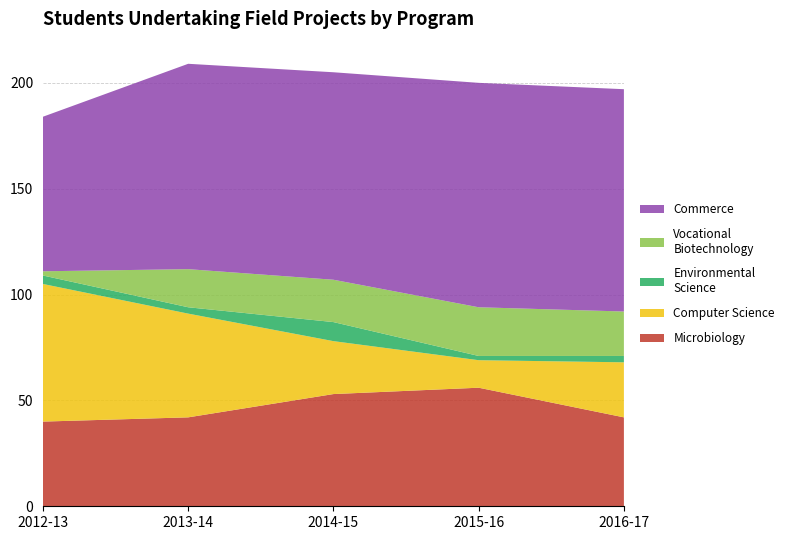

Reading right to left, extract all data points from this chart.

Microbiology Epidemiology Research: 2016-17=42	2015-16=56	2014-15=53	2013-14=42	2012-13=40
Computer Science: 2016-17=26	2015-16=13	2014-15=25	2013-14=49	2012-13=65
Environmental Science: 2016-17=3	2015-16=2	2014-15=9	2013-14=3	2012-13=4
Vocational Biotechnology: 2016-17=21	2015-16=23	2014-15=20	2013-14=18	2012-13=2
Commerce : Costing and Business Administration: 2016-17=105	2015-16=106	2014-15=98	2013-14=97	2012-13=73